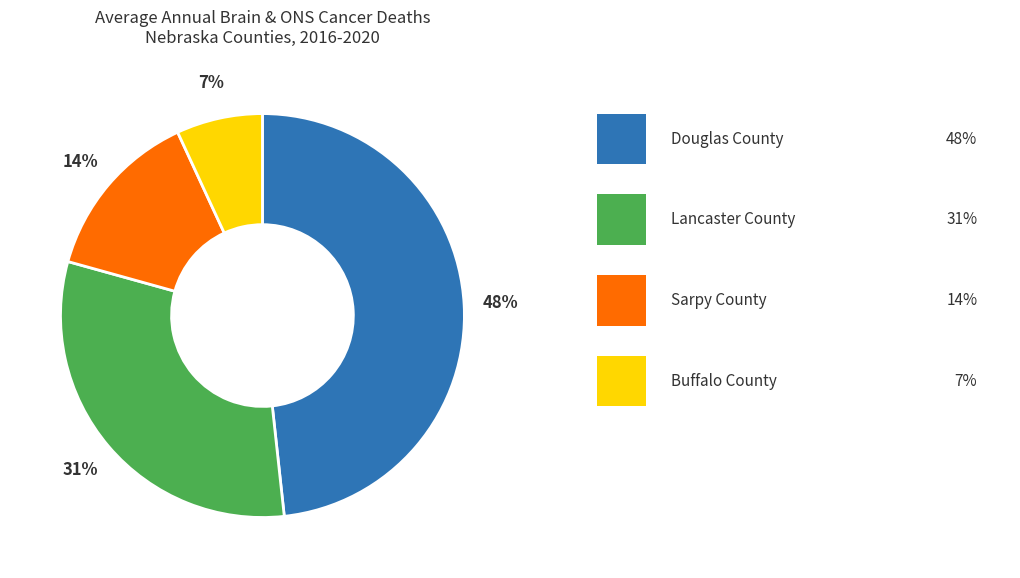

To the nearest percent, what is the average slice percentage?

25%